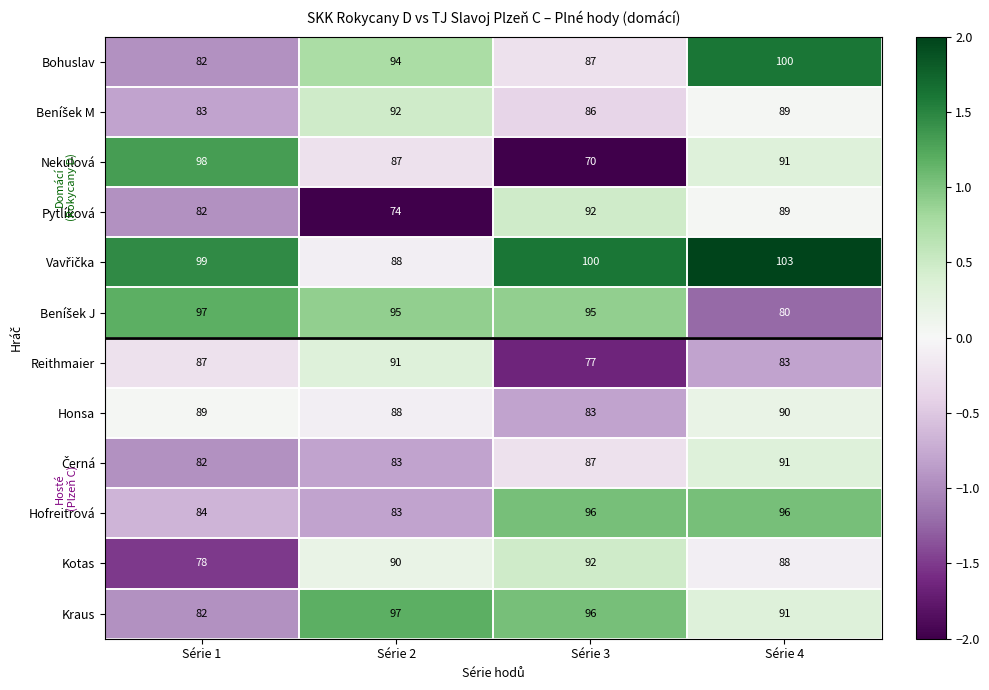

What is the sum of the Reithmaier values at Série 4 and Série 2?

174